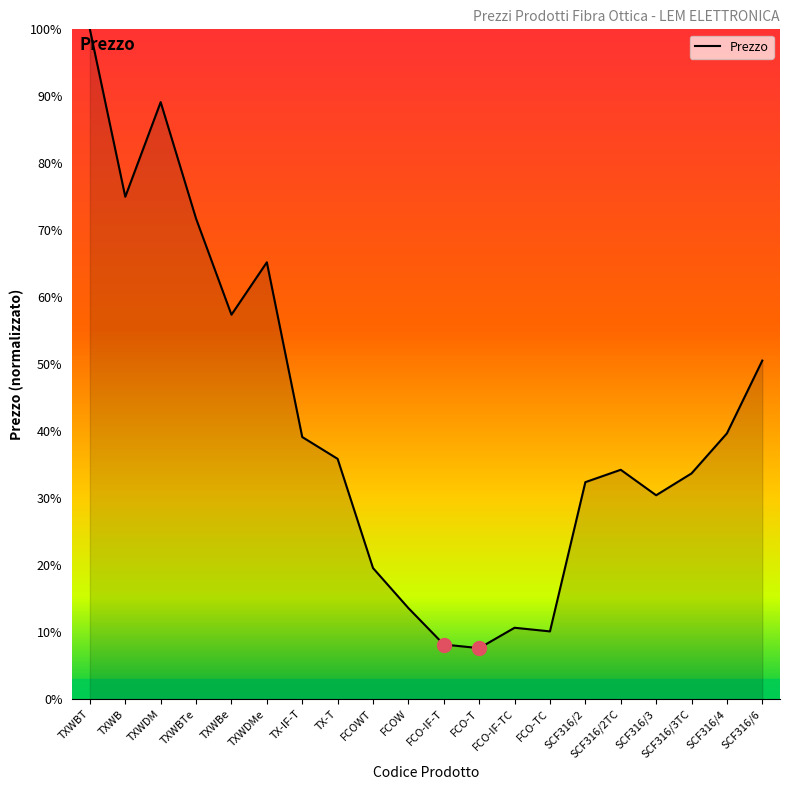

What is the smallest value displayed?

7.6